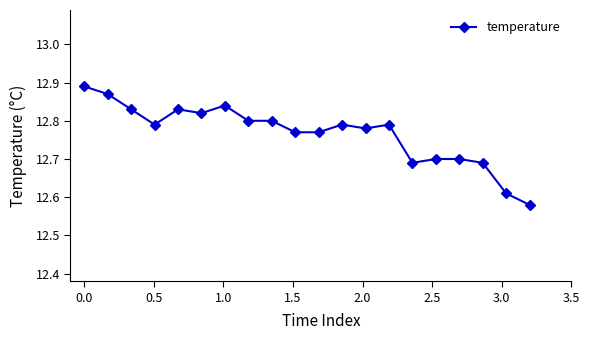

True or false: there are more than 1 points higher than both neighbors.

True